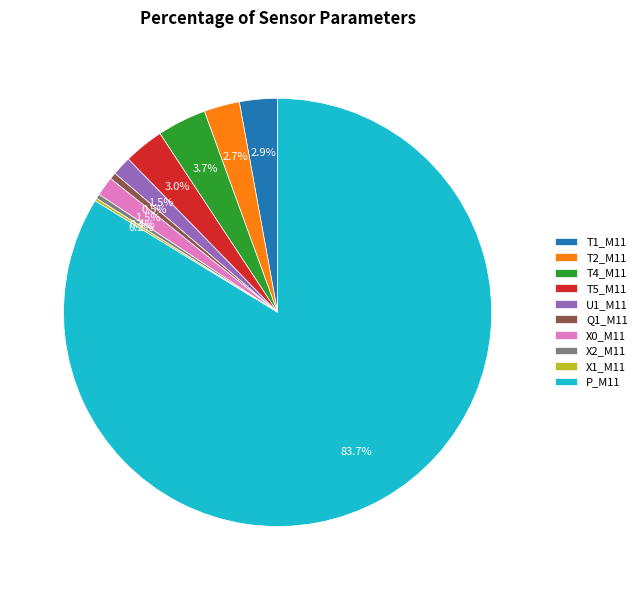

Does T1_M11 represent more than half of the total?

No